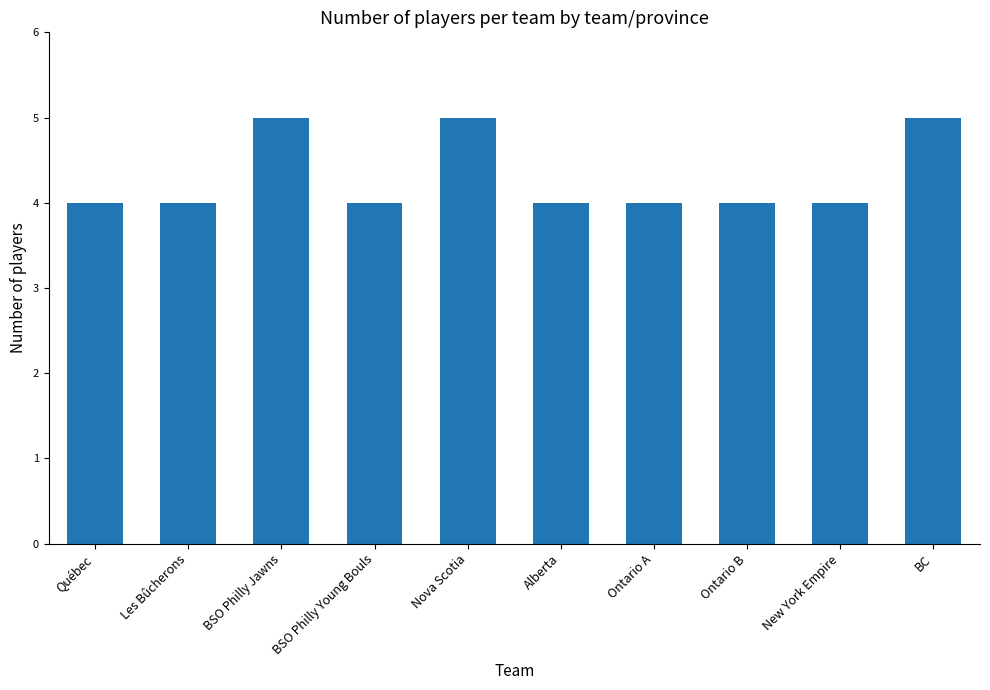

Which has a higher value, BC or Les Bûcherons?

BC